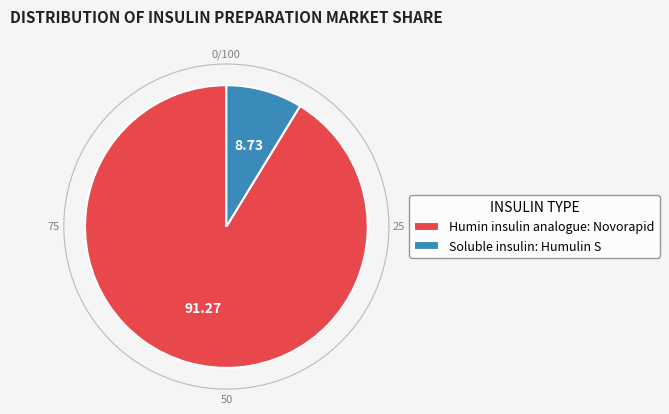

Does Humin insulin analogue: Novorapid account for over 50% of the chart?

Yes